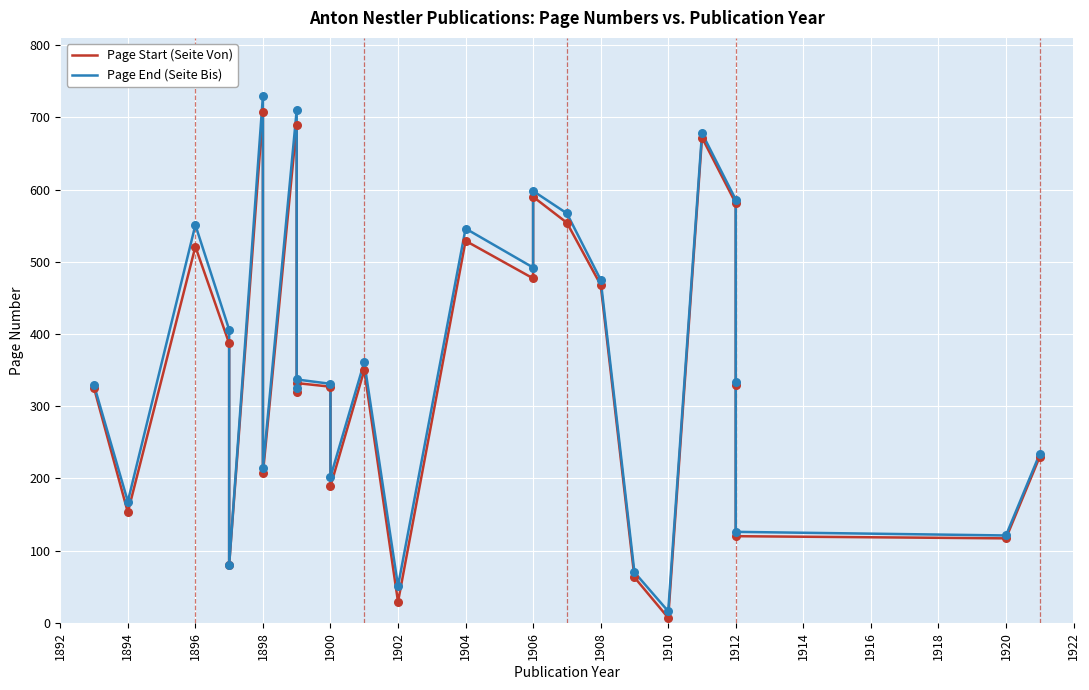

Which series reaches the minimum Y coordinate?

Page Start (Seite Von)